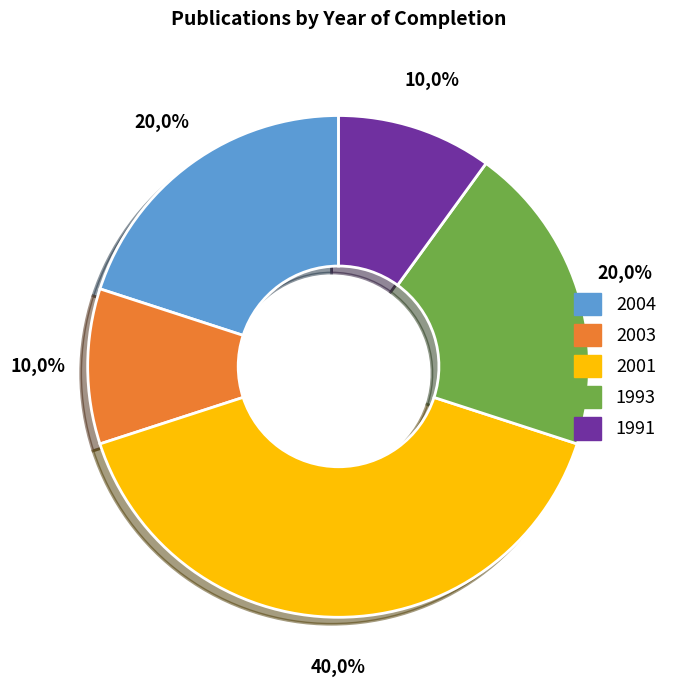

Is it true that 2004 is 20% of the pie?

True